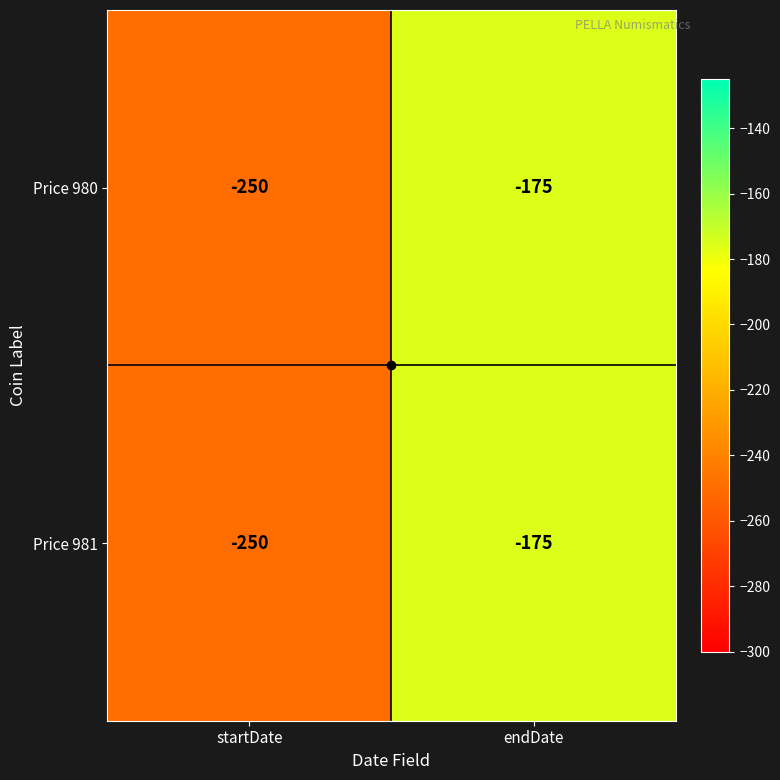

Is it true that Price 981 equals -250 at startDate?

True